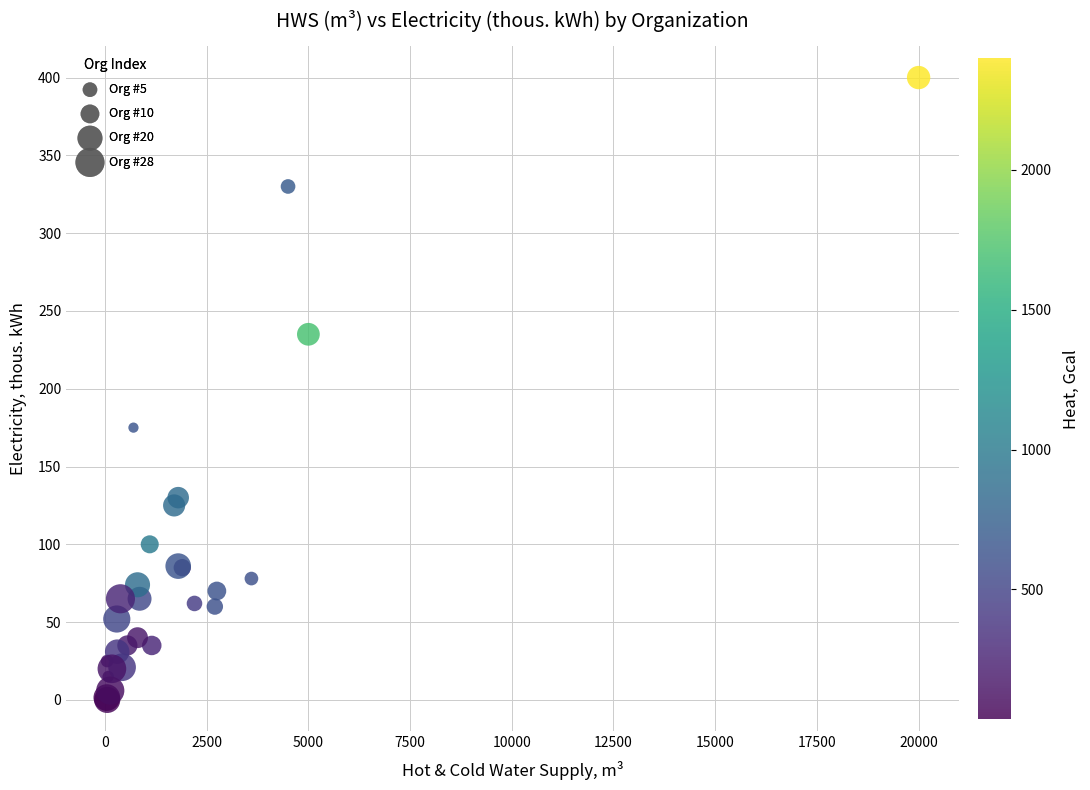

What Y value in the scatter plot is closest to 200?

175.0